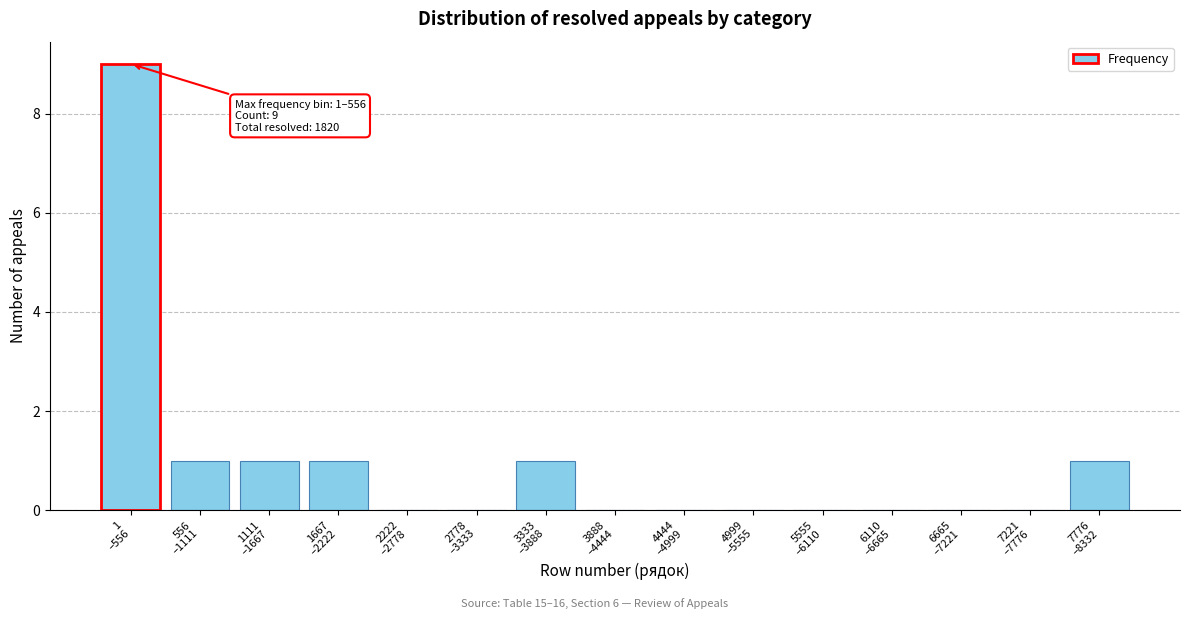

What is the sum of all values?

14